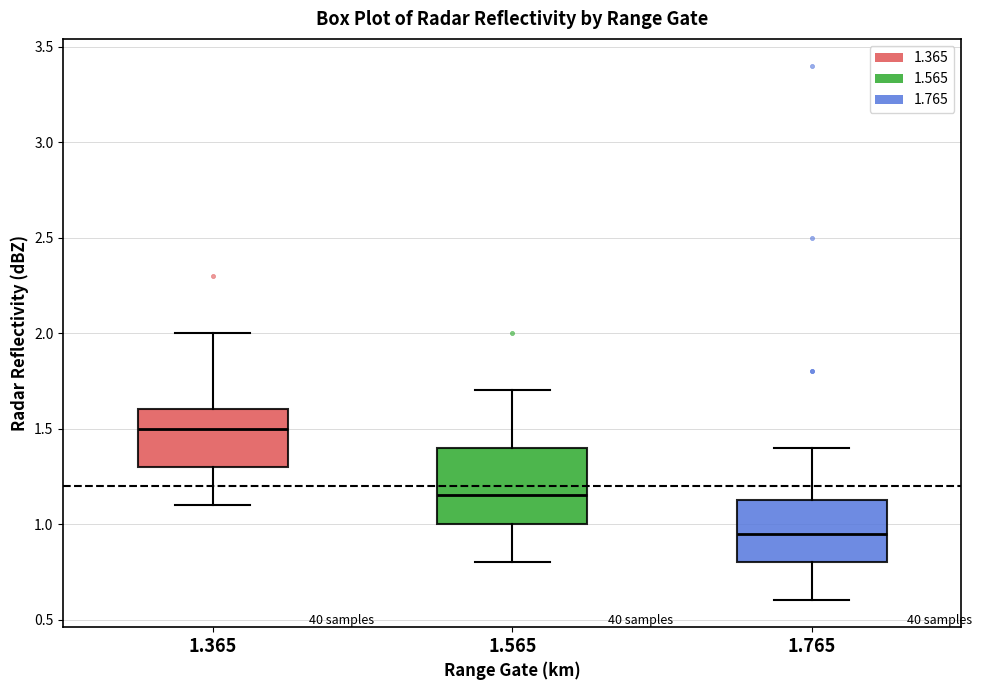

Reading left to right, read every box against the y-axis: the position of its median line, the range the box covers, and the ends of its whiskers. The values are not printed on the chart, so give them approximately, as read against the axis.

1.365: median 1.50, box 1.30 to 1.60, whiskers 1.10 to 2.00
1.565: median 1.15, box 1.00 to 1.40, whiskers 0.80 to 1.70
1.765: median 0.95, box 0.80 to 1.15, whiskers 0.60 to 1.40